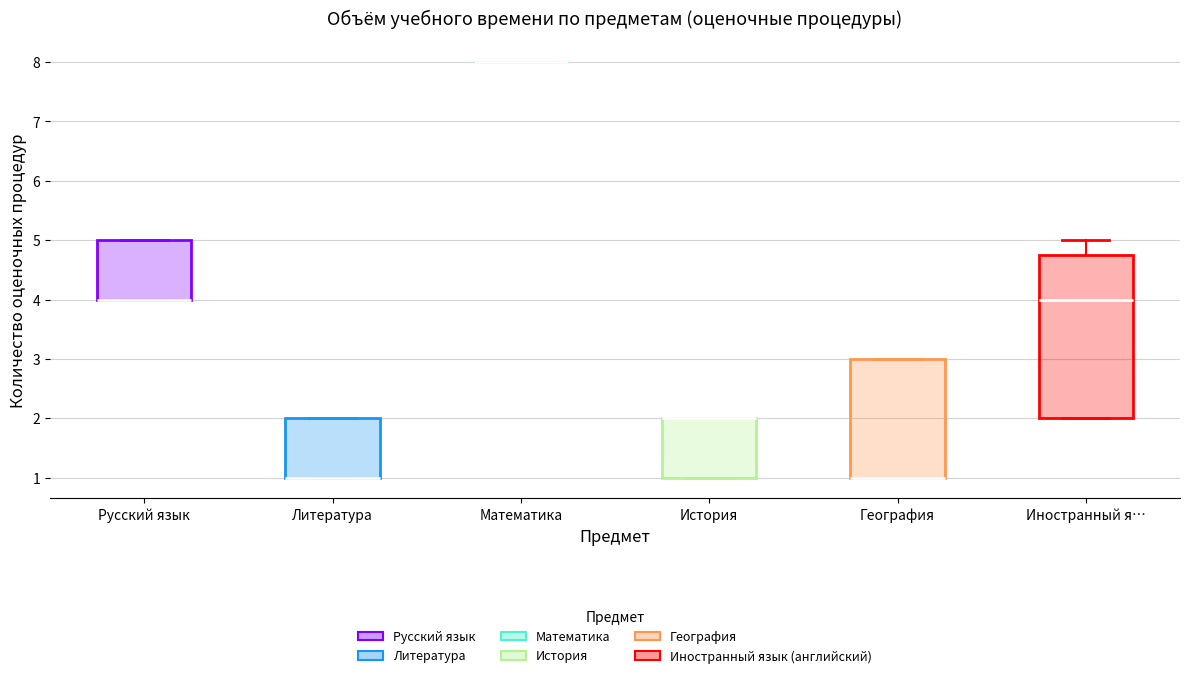

Reading left to right, transcribe this box plot: for each box, give where its median line is, the range the box spans, and where its two whiskers end, as read against the y-axis. The values are not printed on the chart, so give them approximately, as read against the axis.

Русский язык: median 4.0 (drawn on the box's lower edge), box 4.0 to 5.0, whiskers 4.0 to 5.0
Литература: median 1.0 (drawn on the box's lower edge), box 1.0 to 2.0, whiskers 1.0 to 2.0
Математика: box collapsed to a line at 8.0, whiskers 8.0 to 8.0
История: median 2.0 (drawn on the box's upper edge), box 1.0 to 2.0, whiskers 1.0 to 2.0
География: median 1.0 (drawn on the box's lower edge), box 1.0 to 3.0, whiskers 1.0 to 3.0
Иностранный я…: median 4.0, box 2.0 to 4.8, whiskers 2.0 to 5.0